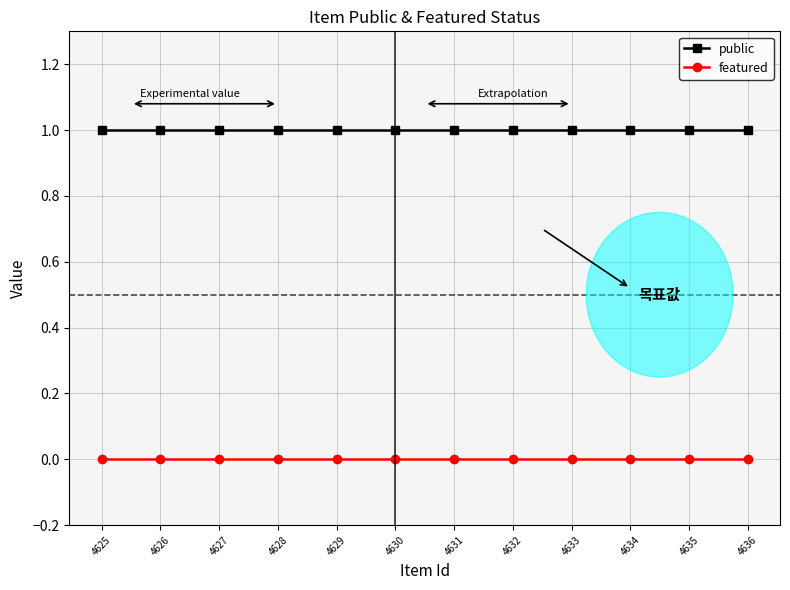

Is this an area chart (filled region under the line)?

No